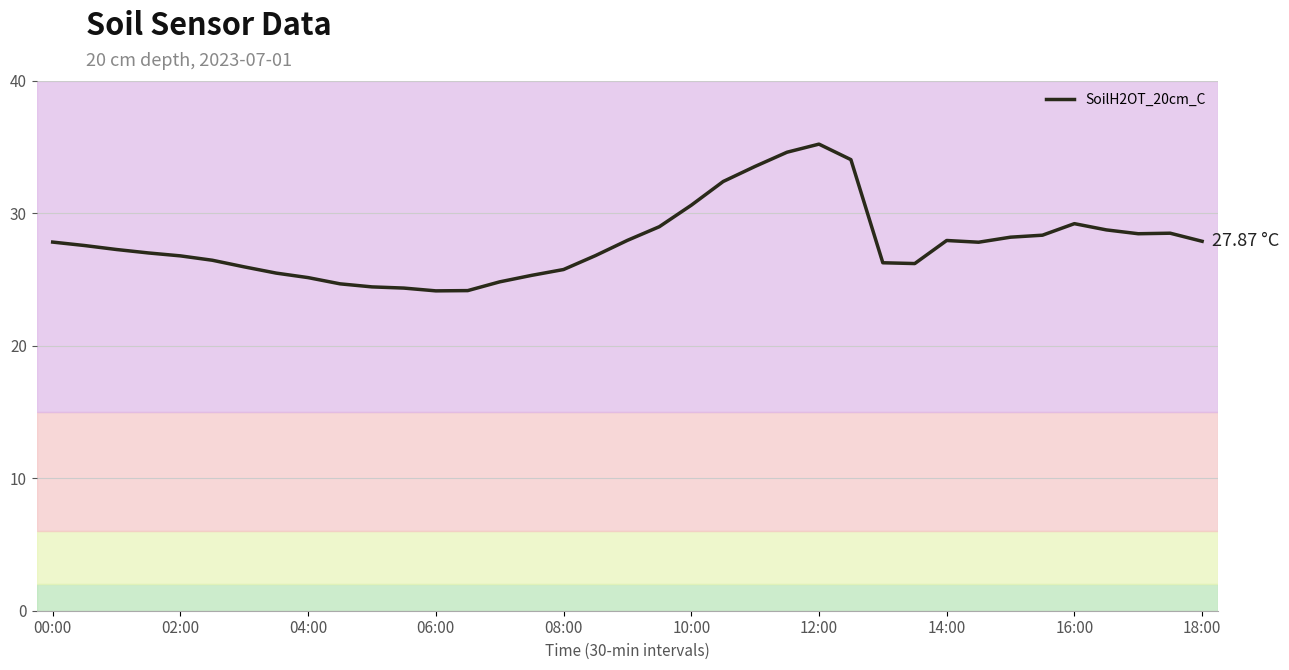

Does the chart have visible grid lines?

Yes